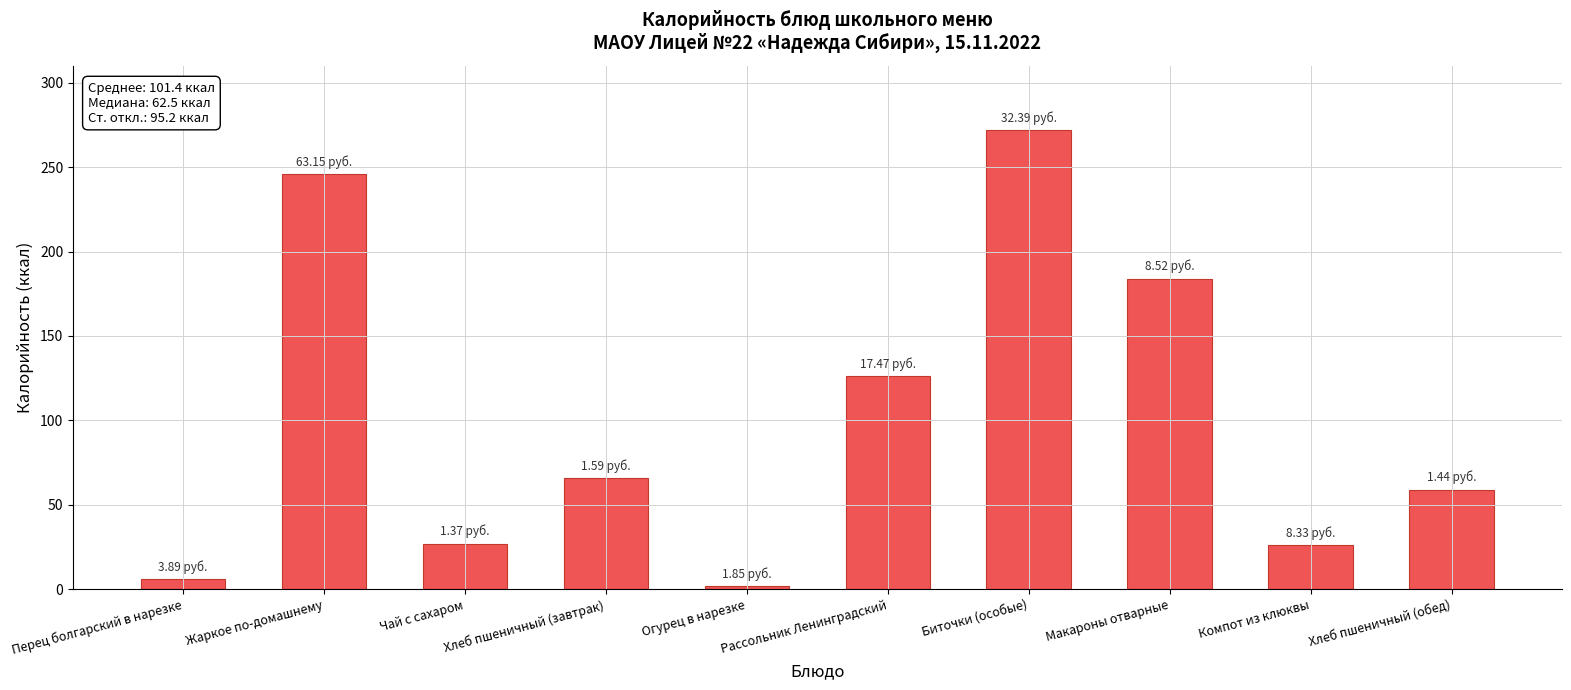

What position from the right is Хлеб пшеничный (завтрак)?

7